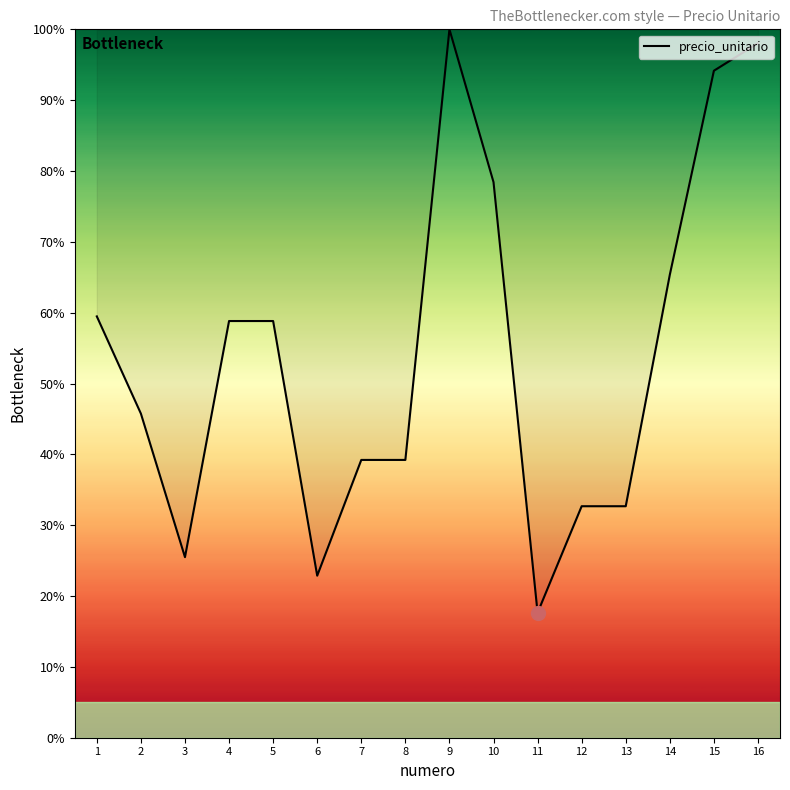

What is the difference between the maximum and minimum values?

82.4